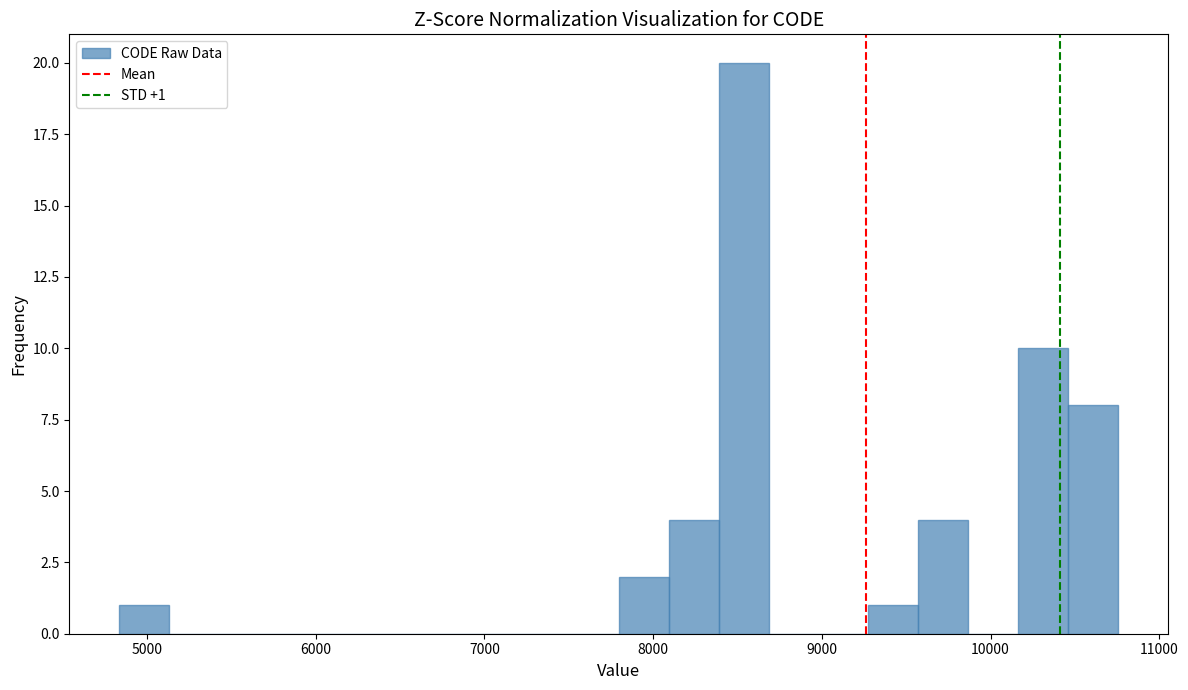

Read against the x-axis, roughly where is the centre of the tallest bar?

8500